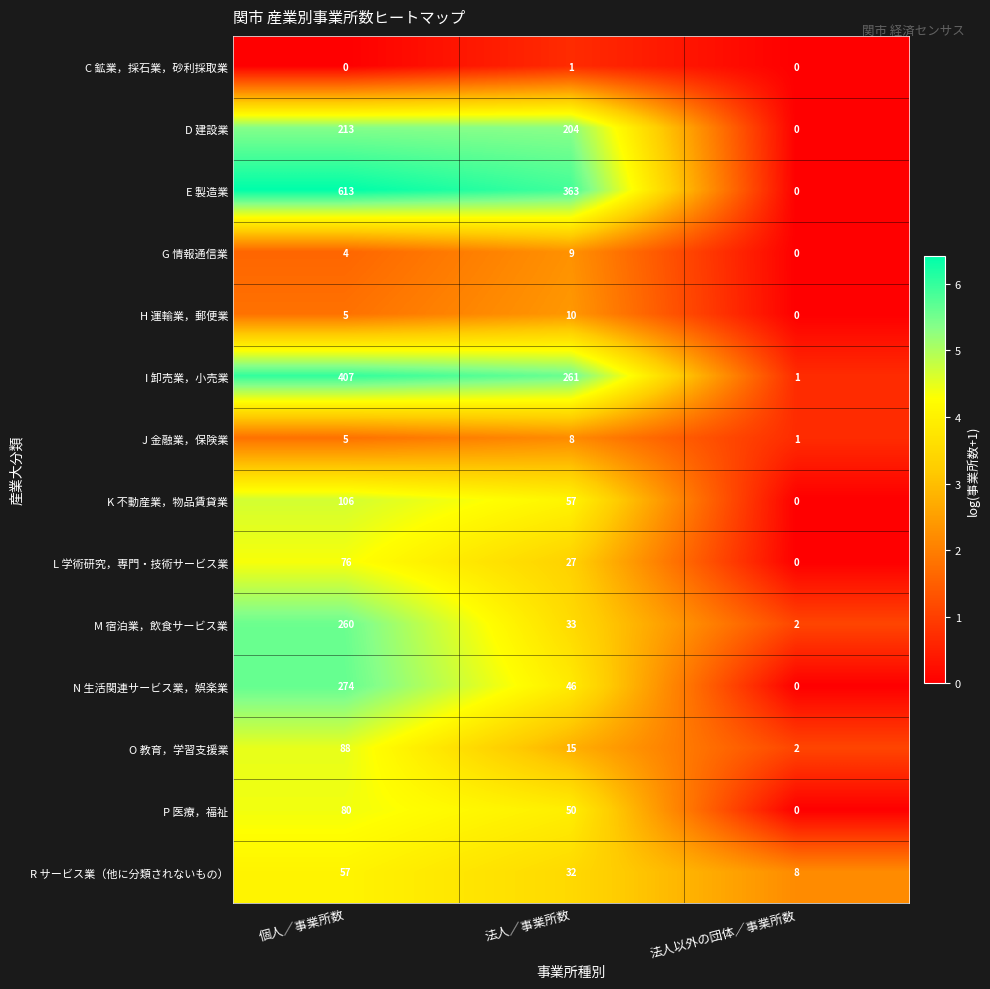

At how many categories does at least one series exceed 5?

3